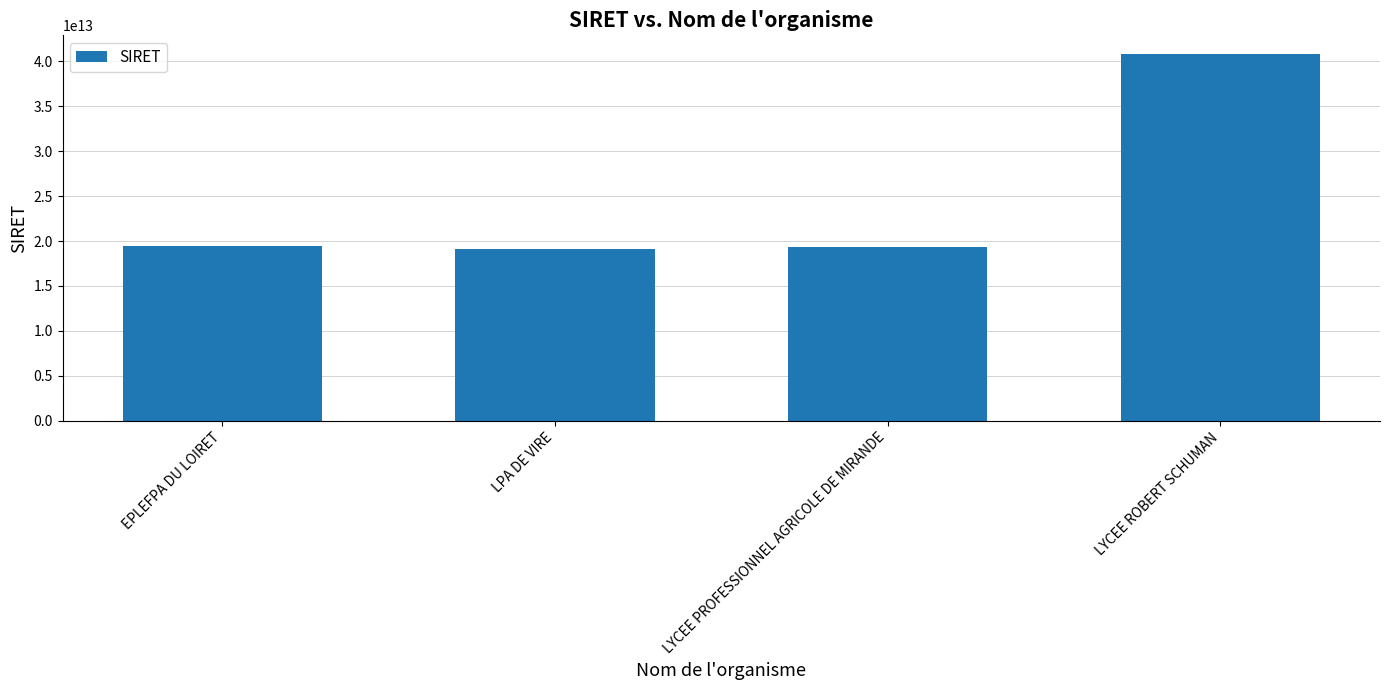

The value at EPLEFPA DU LOIRET is 6182437370934. True or false?

False